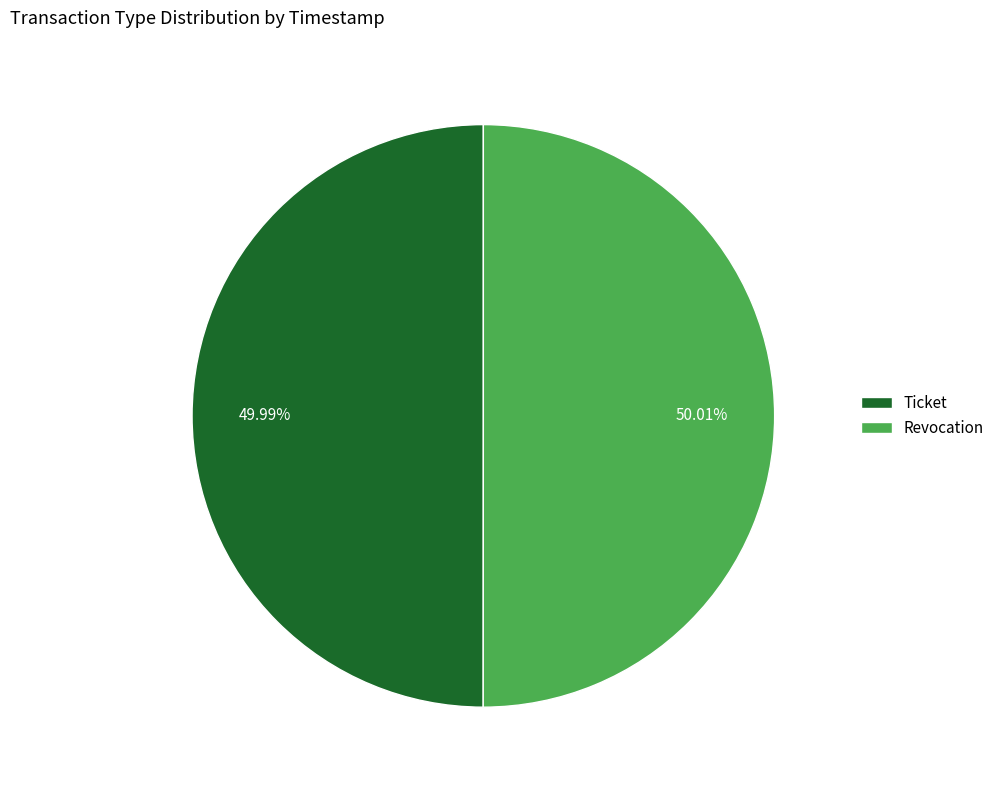

Approximately how many times larger is the value at Revocation compared to Ticket?

1.0